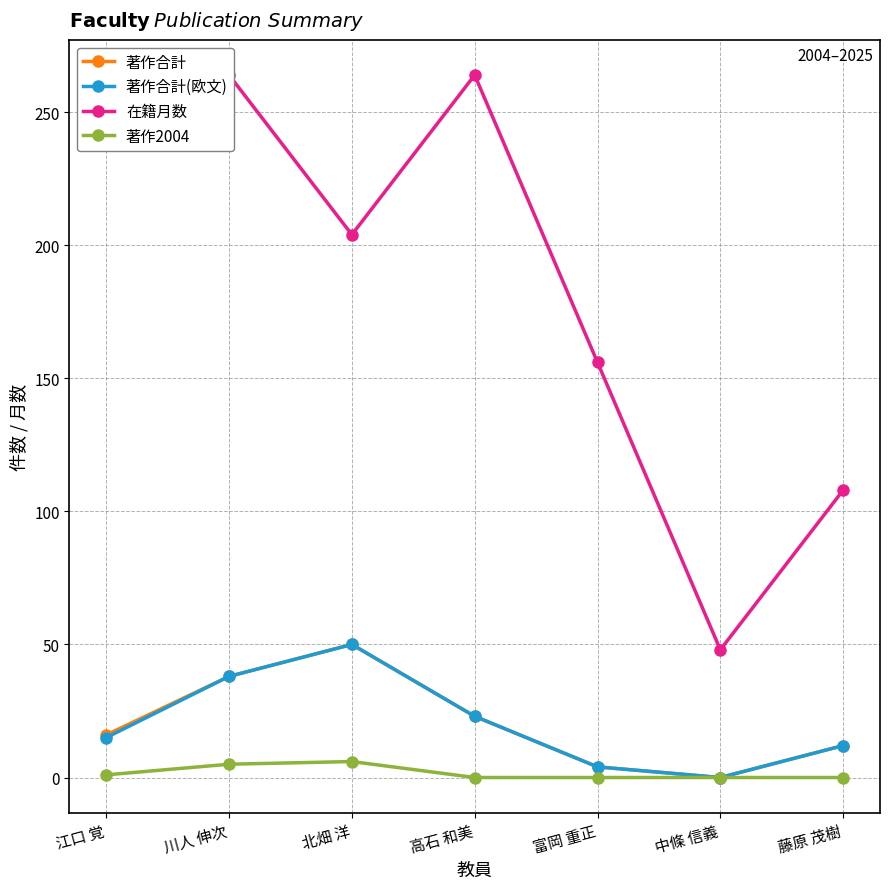

Which category has the highest value in the 在籍月数 series?

江口 覚